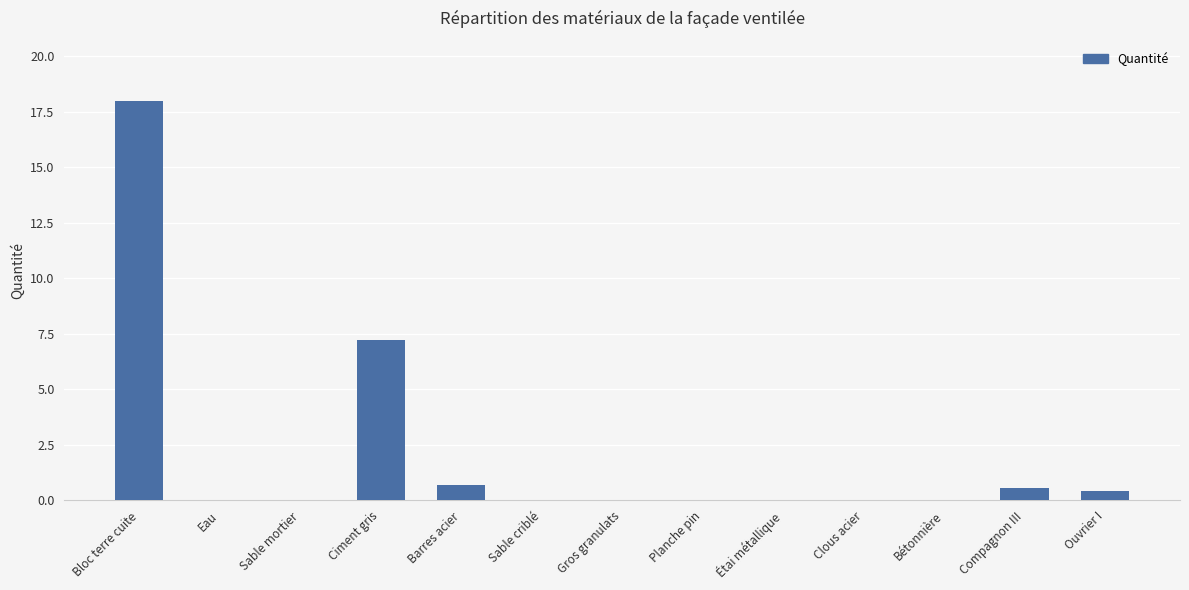

Which has a higher value, Ciment gris or Sable criblé?

Ciment gris